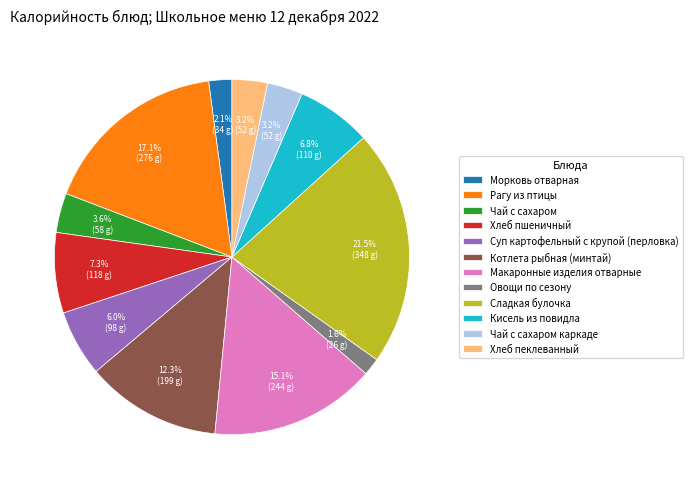

To the nearest percent, what is the difference between the largest and smallest slice percentages?

20%